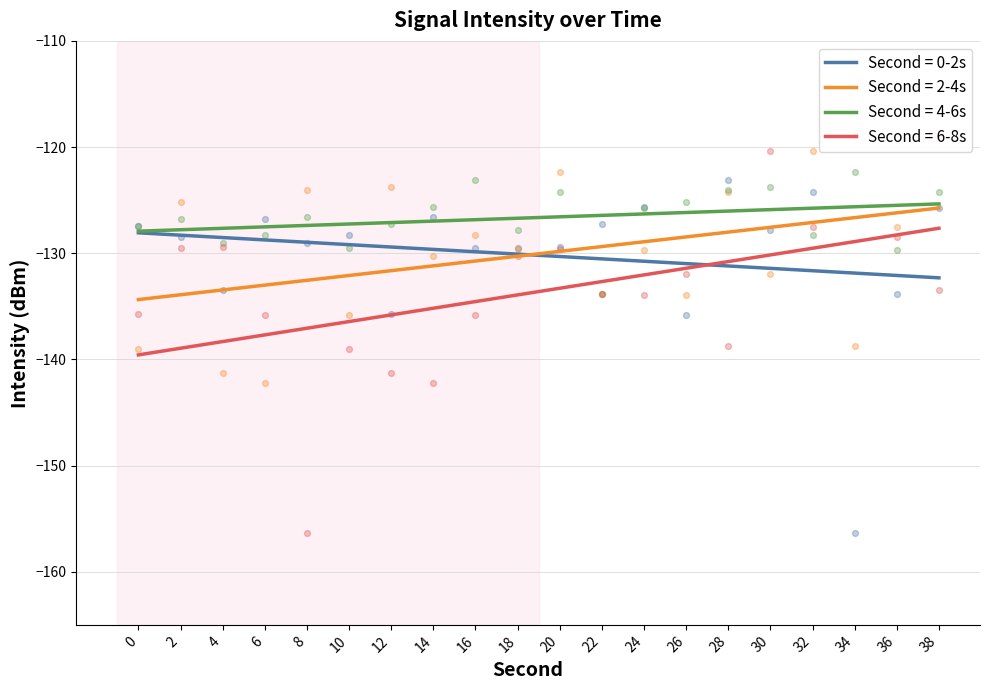

Is the value of 4-6s at 34 greater than the value of 0-2s at 28?

Yes